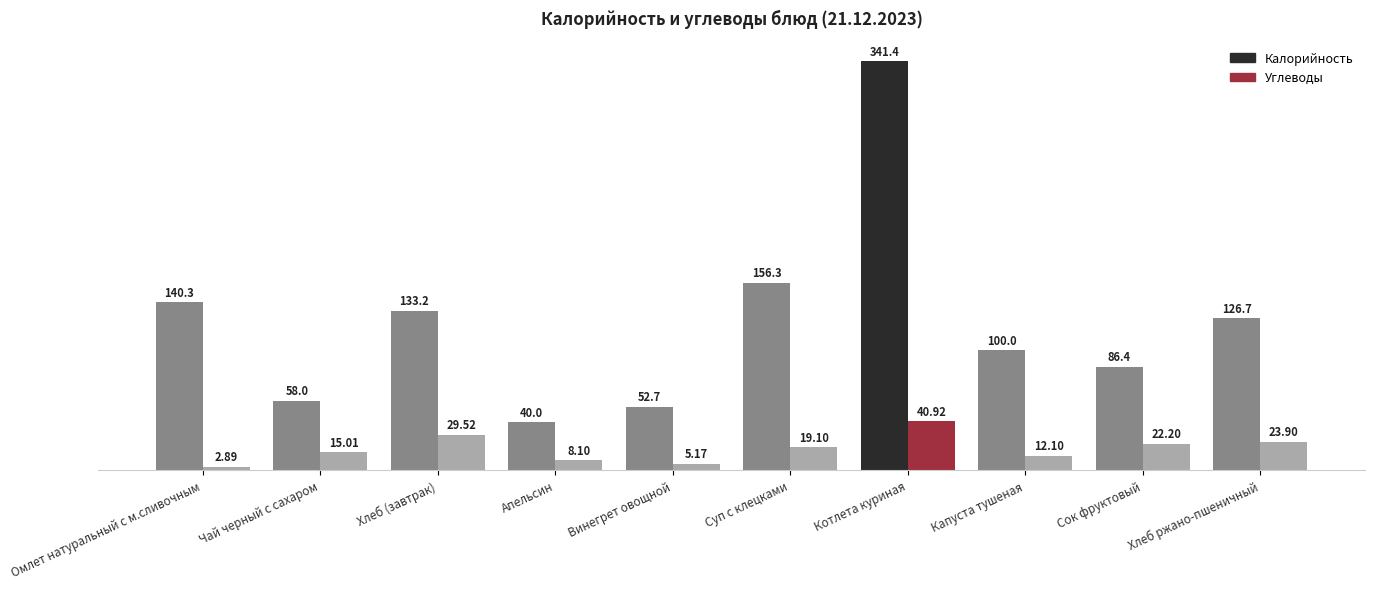

Which category has the highest value in the Калорийность series?

Котлета куриная